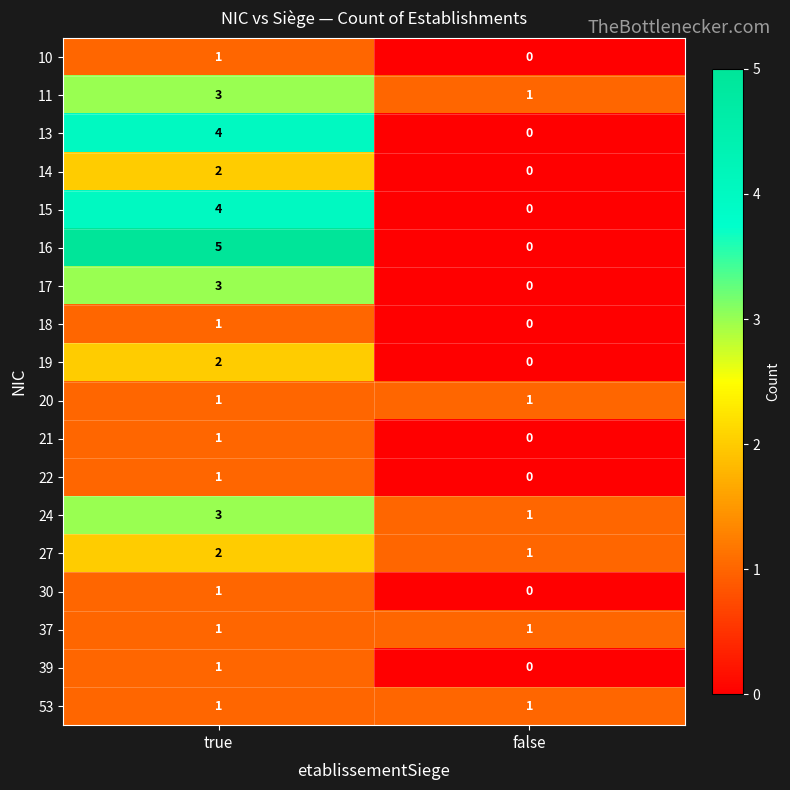

What is the difference between the maximum and minimum values in the 17 series?

3